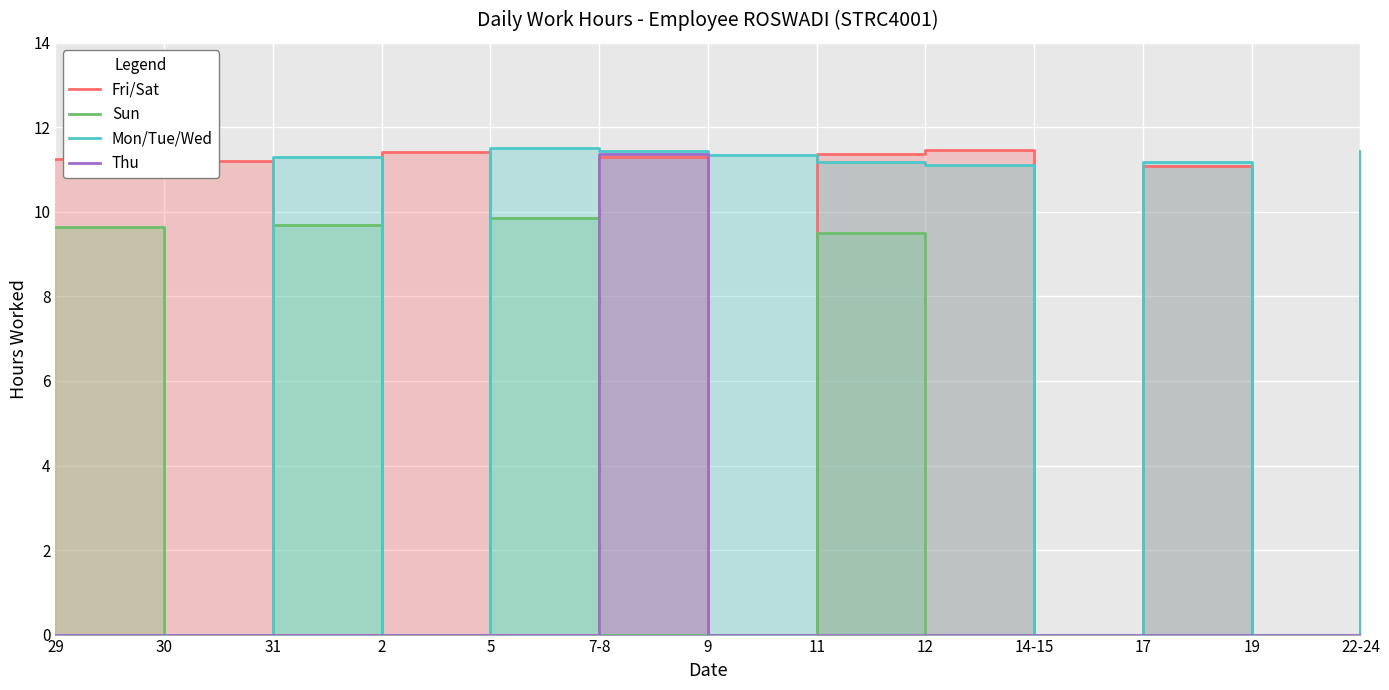

At which label does Mon/Tue/Wed first exceed 11?

31